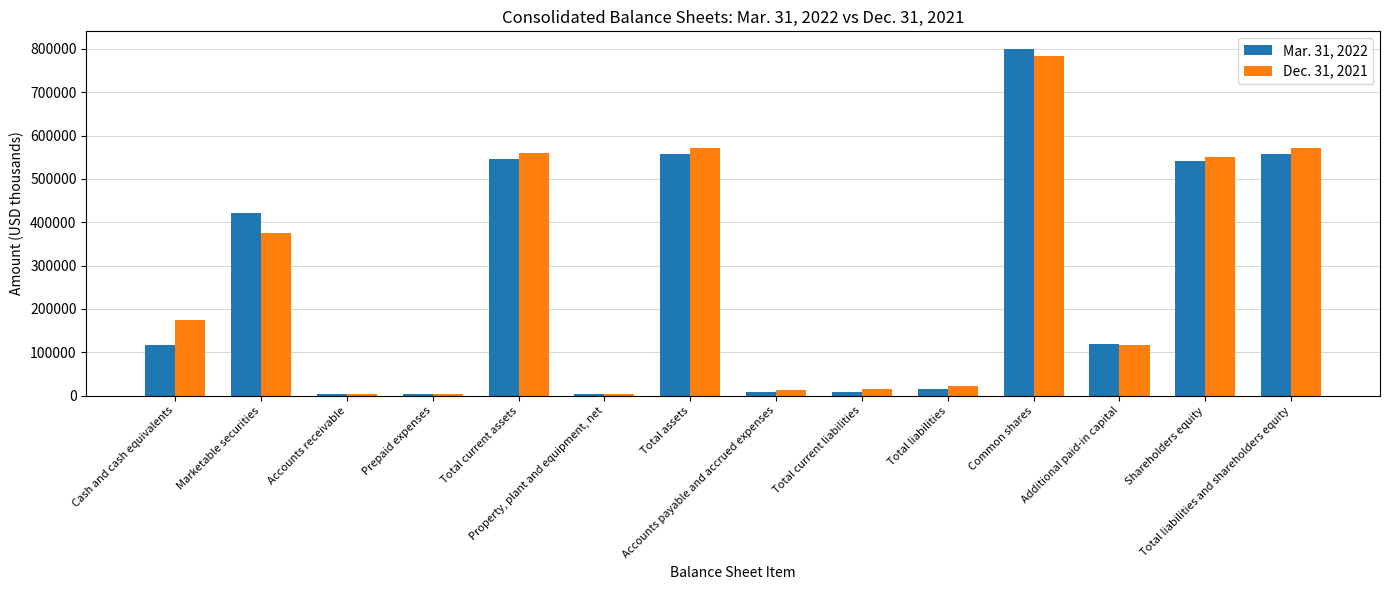

At which label is Dec. 31, 2021 closest to 392967?

Marketable securities